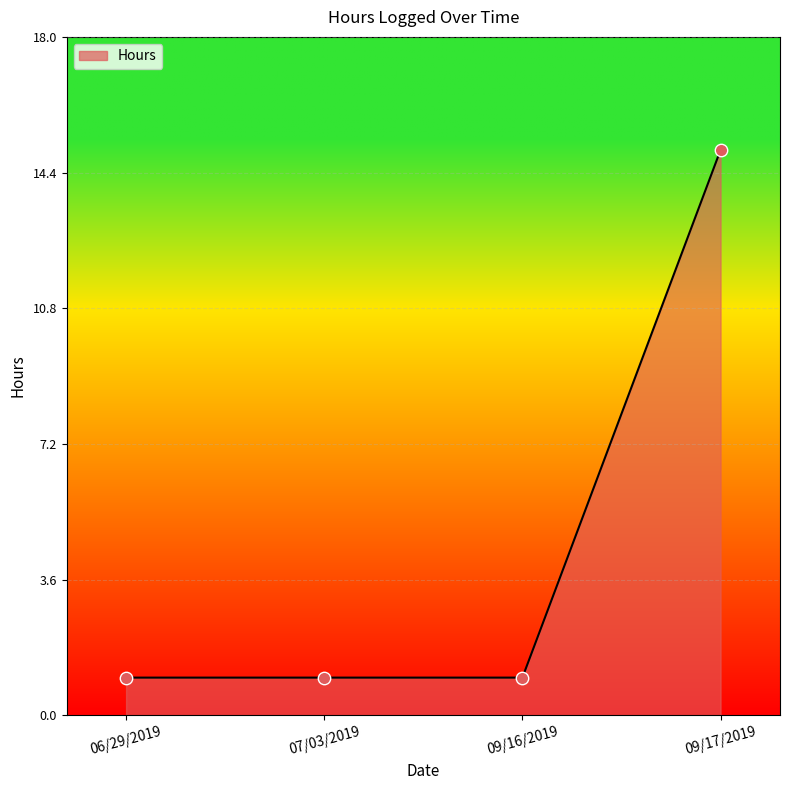

Approximately how many times larger is the value at 09/16/2019 compared to 09/17/2019?

0.1